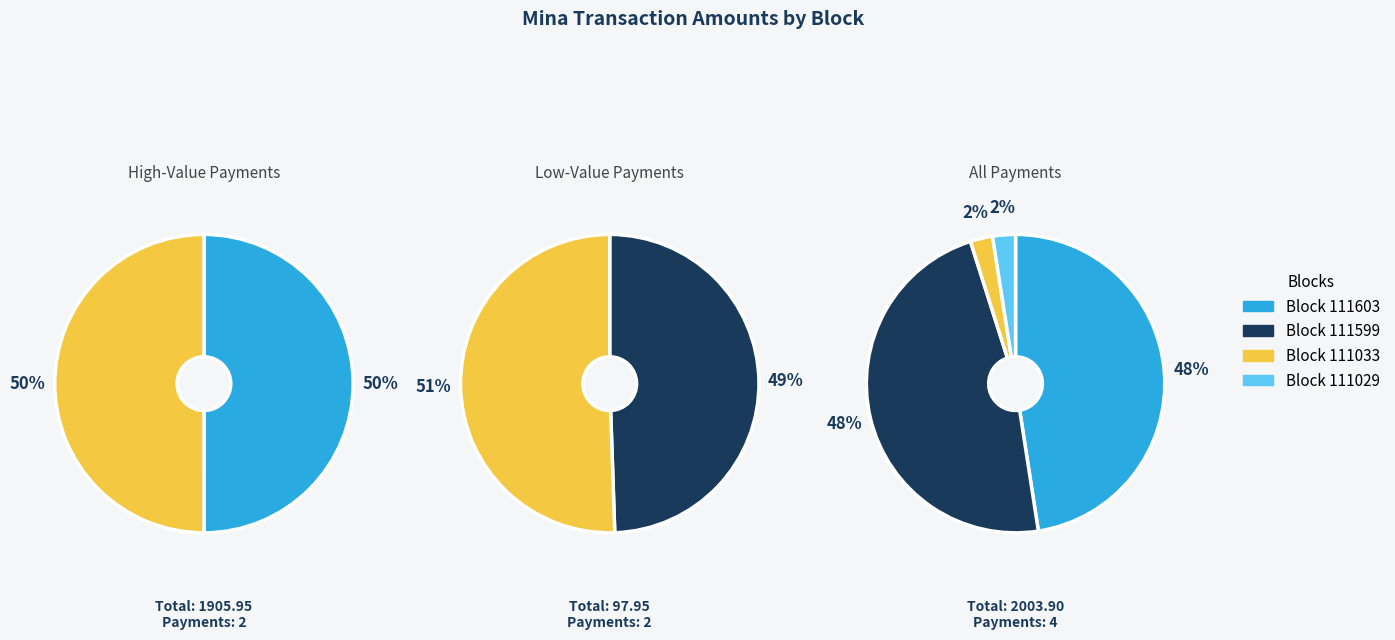

The 111603 slice represents 1% of the pie. True or false?

False